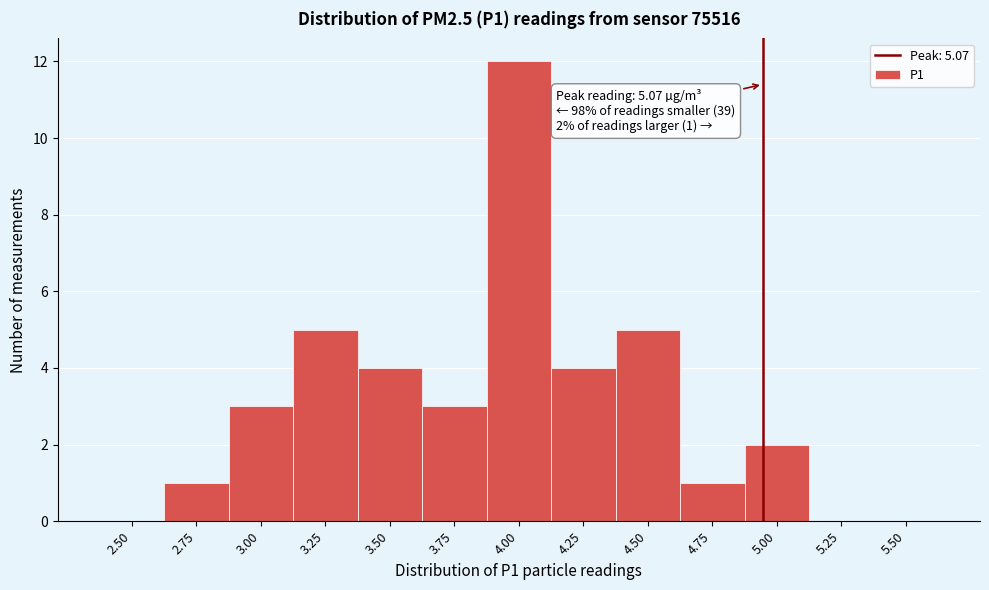

Reading left to right, what are all the values shown in this chart?

2.50=0	2.75=1	3.00=3	3.25=5	3.50=4	3.75=3	4.00=12	4.25=4	4.50=5	4.75=1	5.00=2	5.25=0	5.50=0